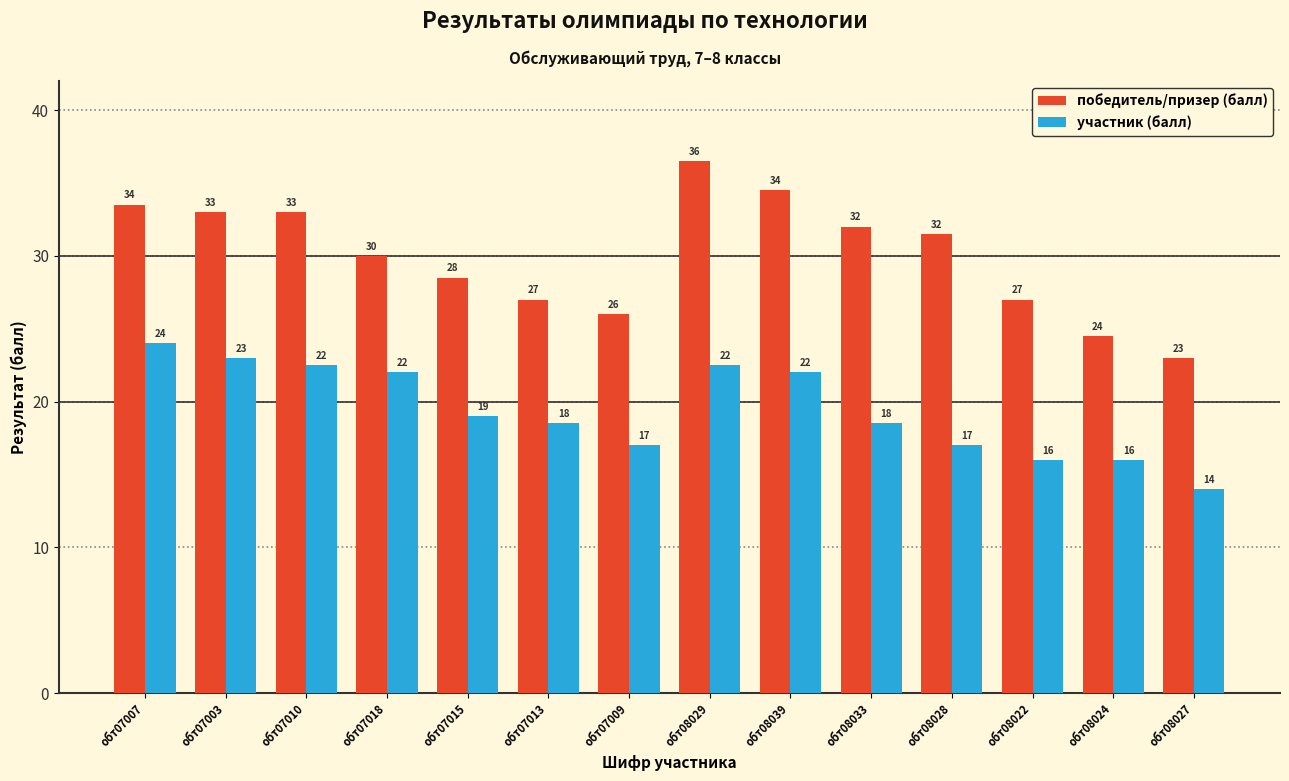

Where is участник (балл) nearest to the value 19?

обт07015